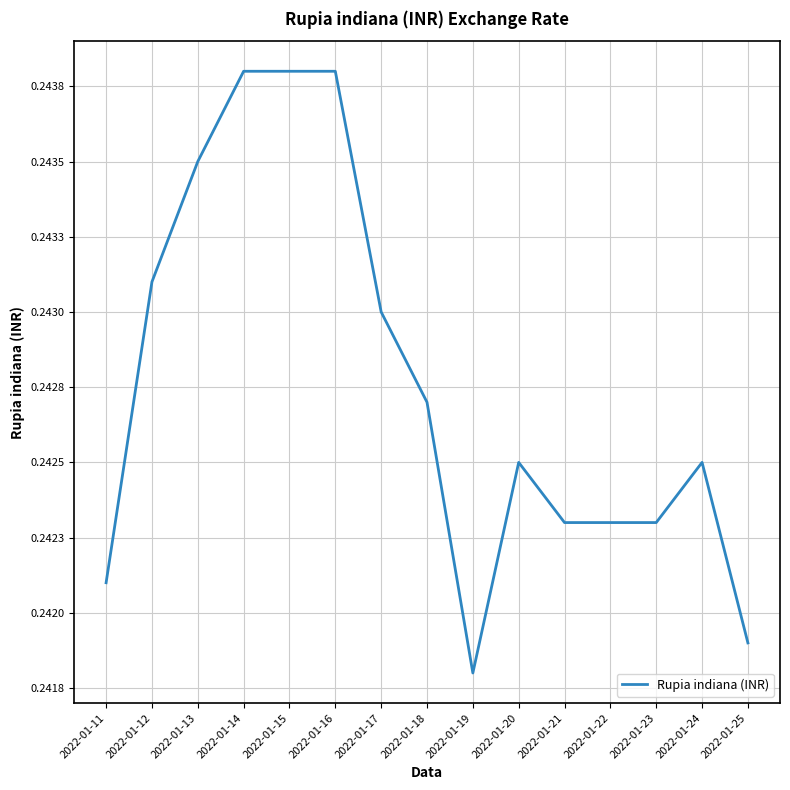

Is it true that the value at 2022-01-25 is 0.4?

False